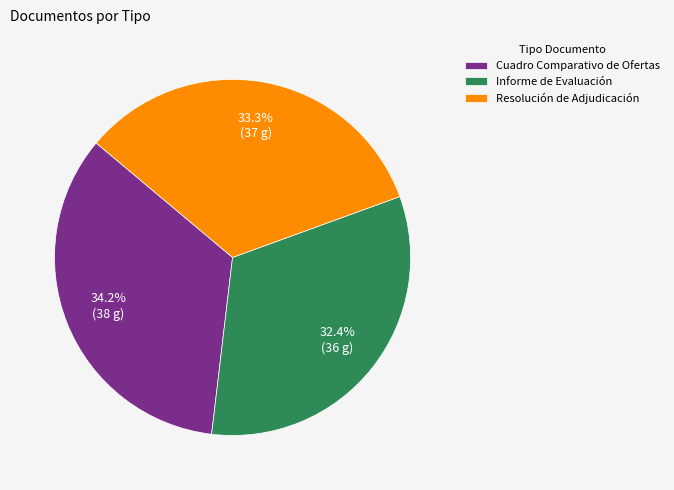

Count the number of slices in the pie.

3